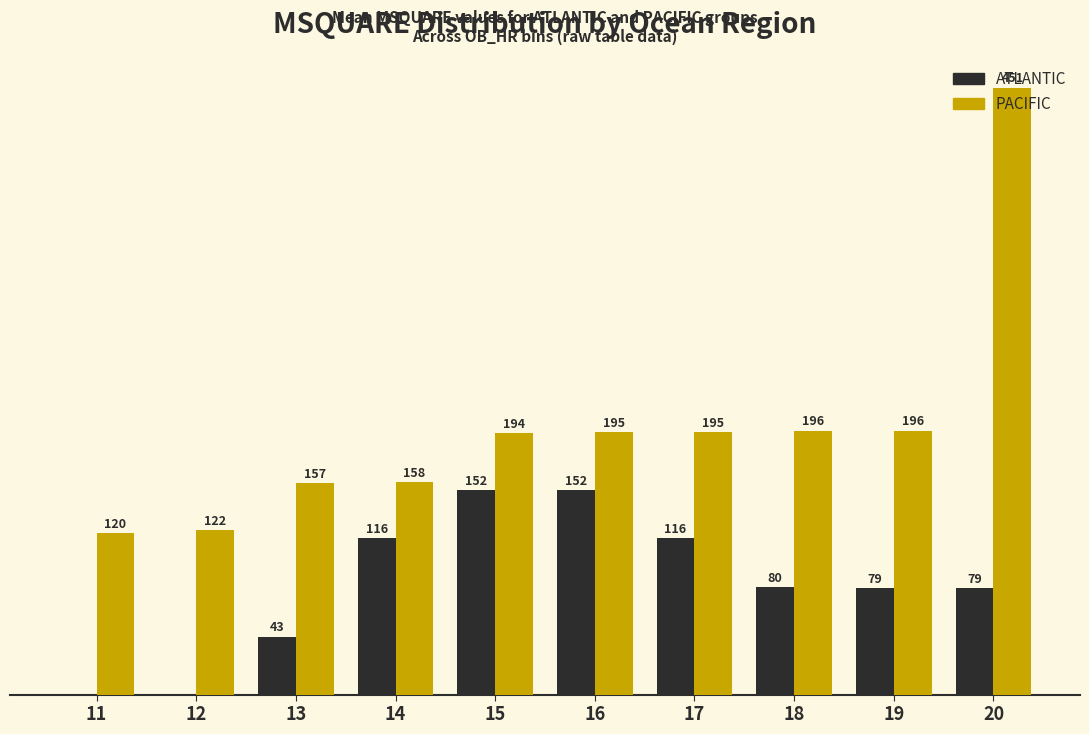

Is the value of PACIFIC at 13 greater than the value of ATLANTIC at 15?

Yes